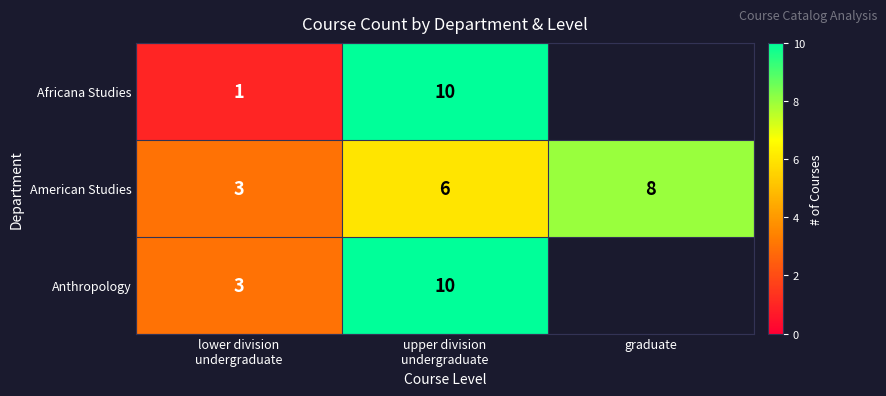

Read the American Studies value at graduate.

8